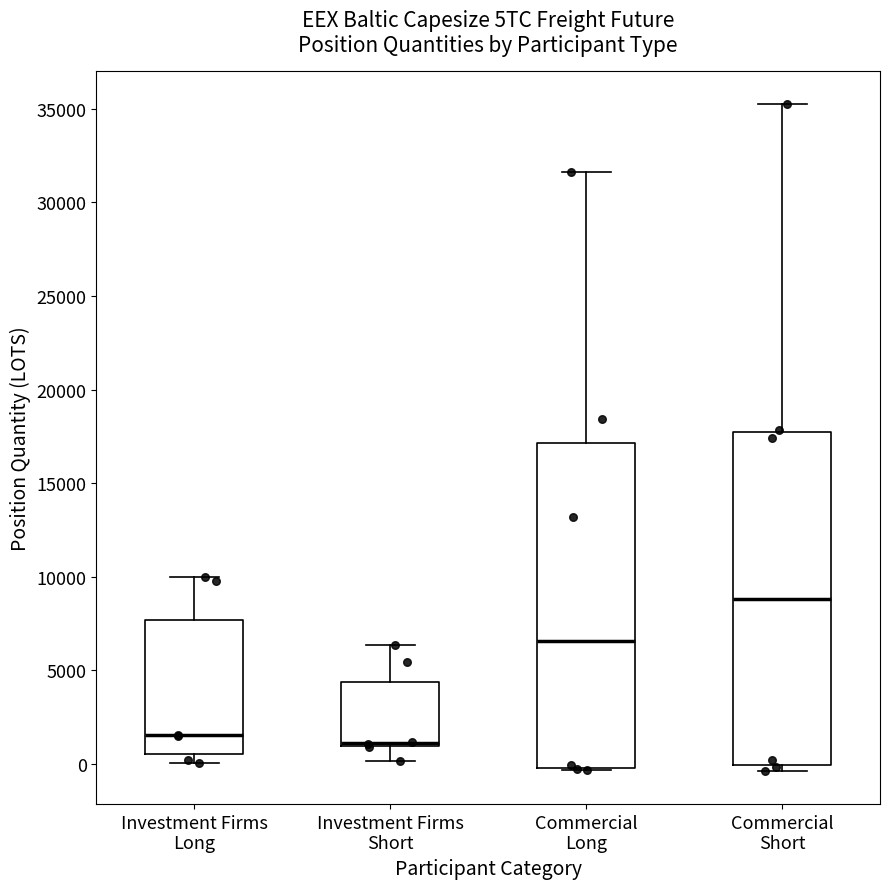

Where is the lower edge of the box for Commercial Short on the y-axis? The values are not printed on the chart, so give them approximately, as read against the axis.

0